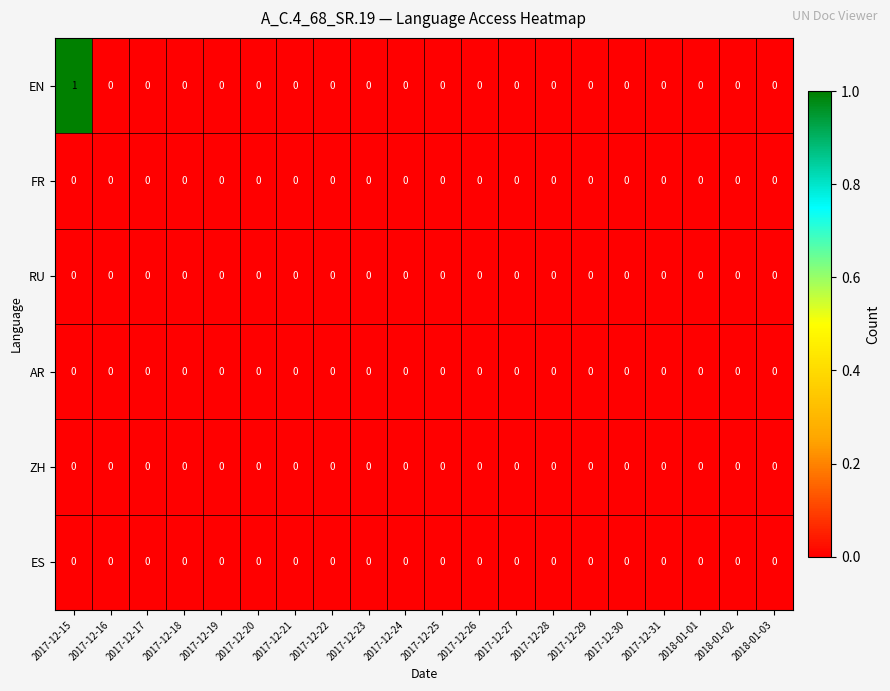

At which category is the sum across all series the highest?

2017-12-15